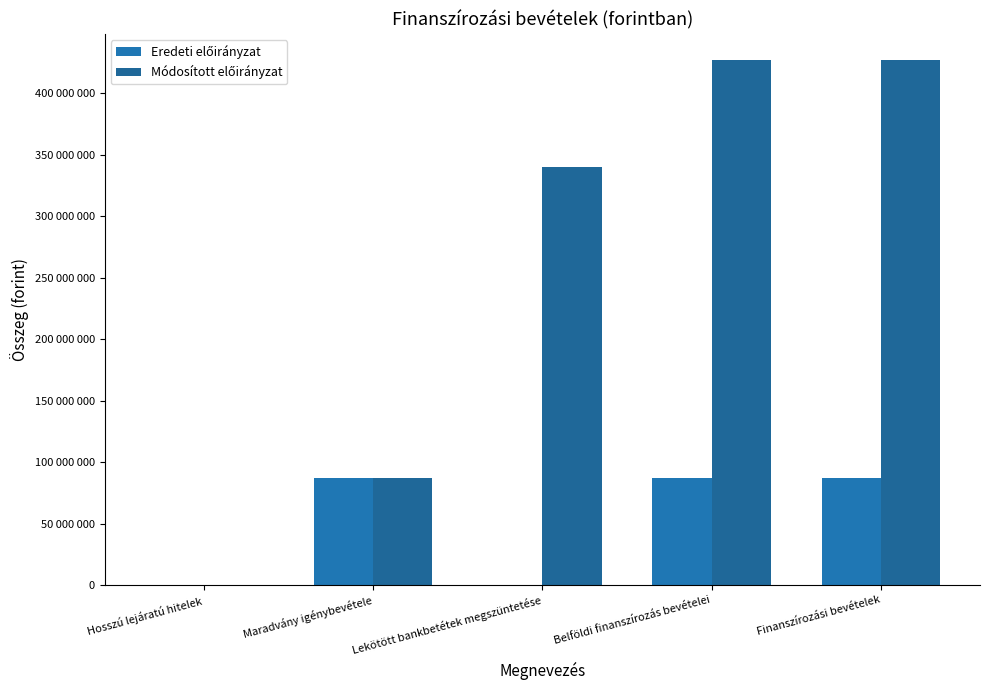

At Belföldi finanszírozás bevételei, list the series in order from smallest to largest.

Eredeti előirányzat, Módosított előirányzat